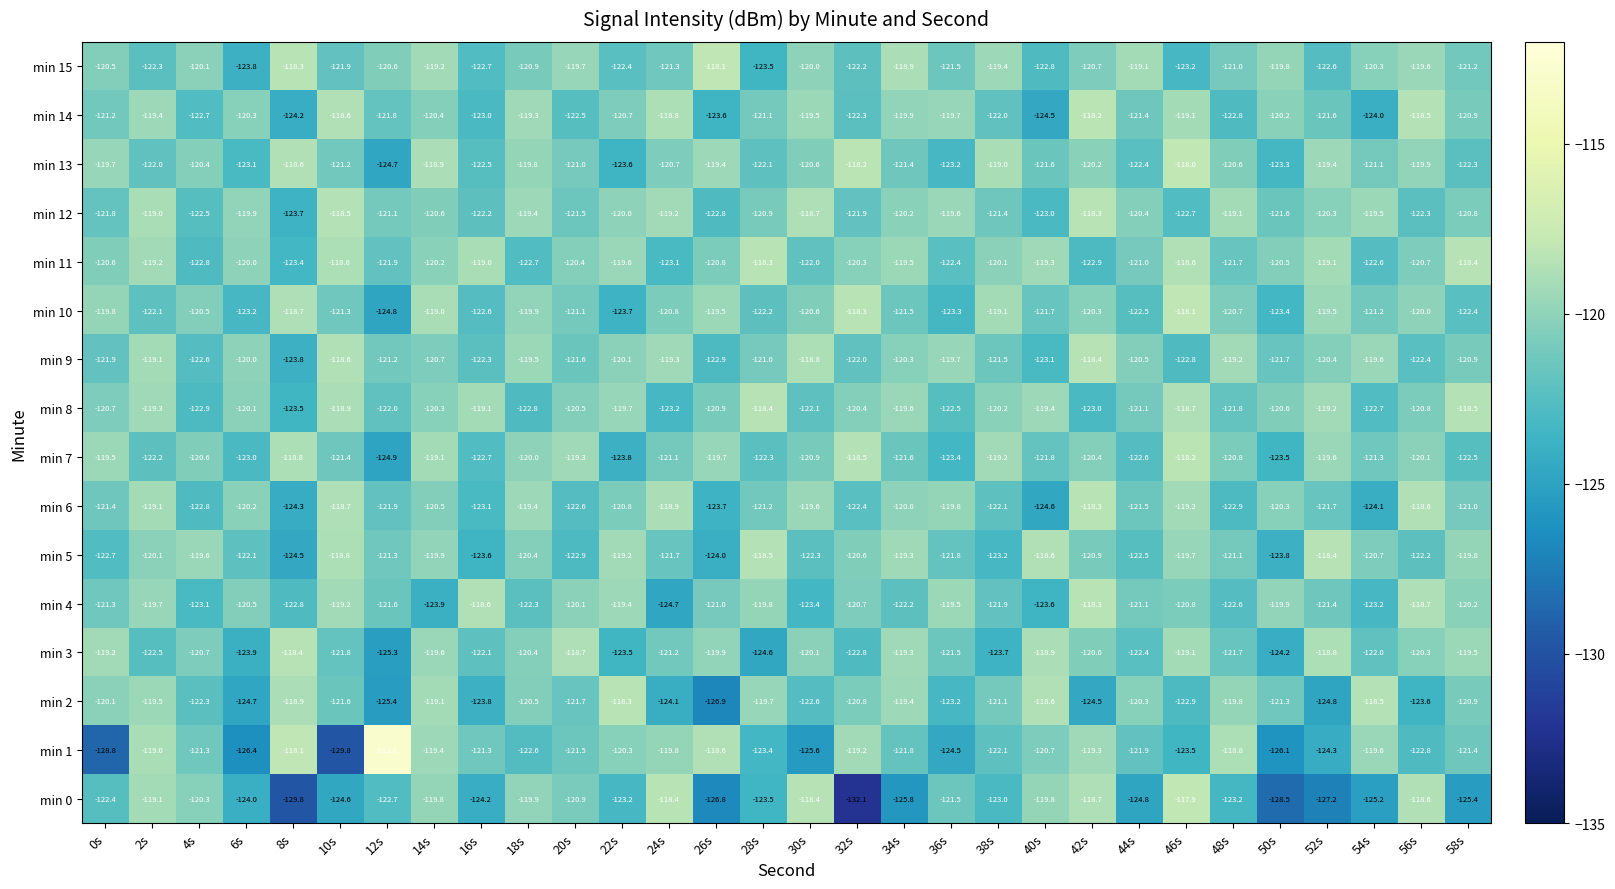

Which label corresponds to the smallest value in the chart?

32s